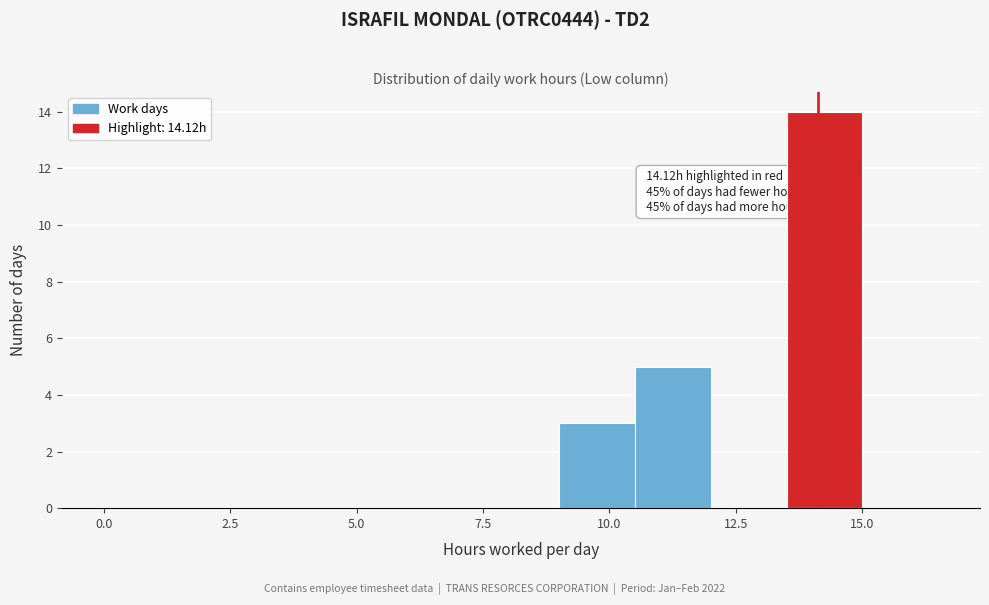

Around what value on the x-axis is the tallest bar? Give the approximate position of its centre, as read against the axis.

14.5